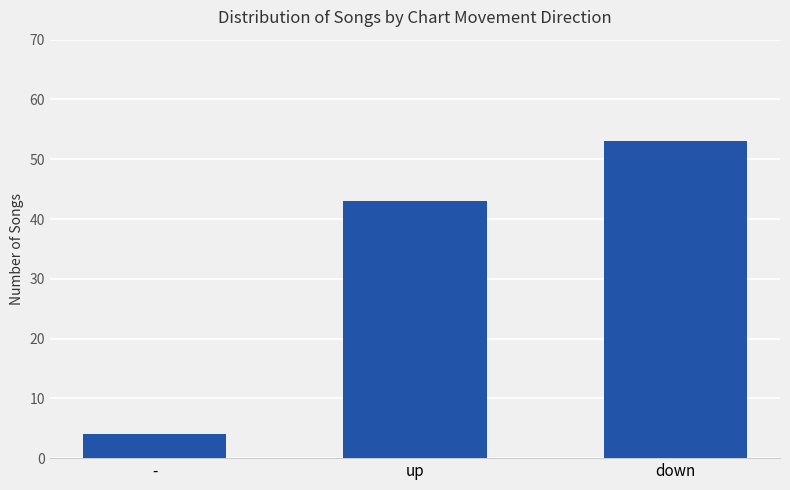

What is the label of the 2nd bar from the right?

up